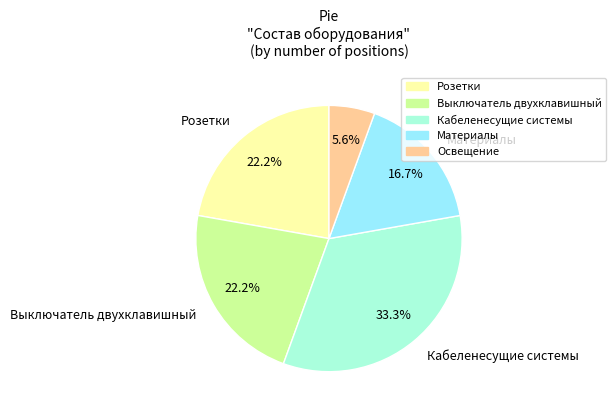

Which category has the biggest portion of the pie?

Кабеленесущие системы